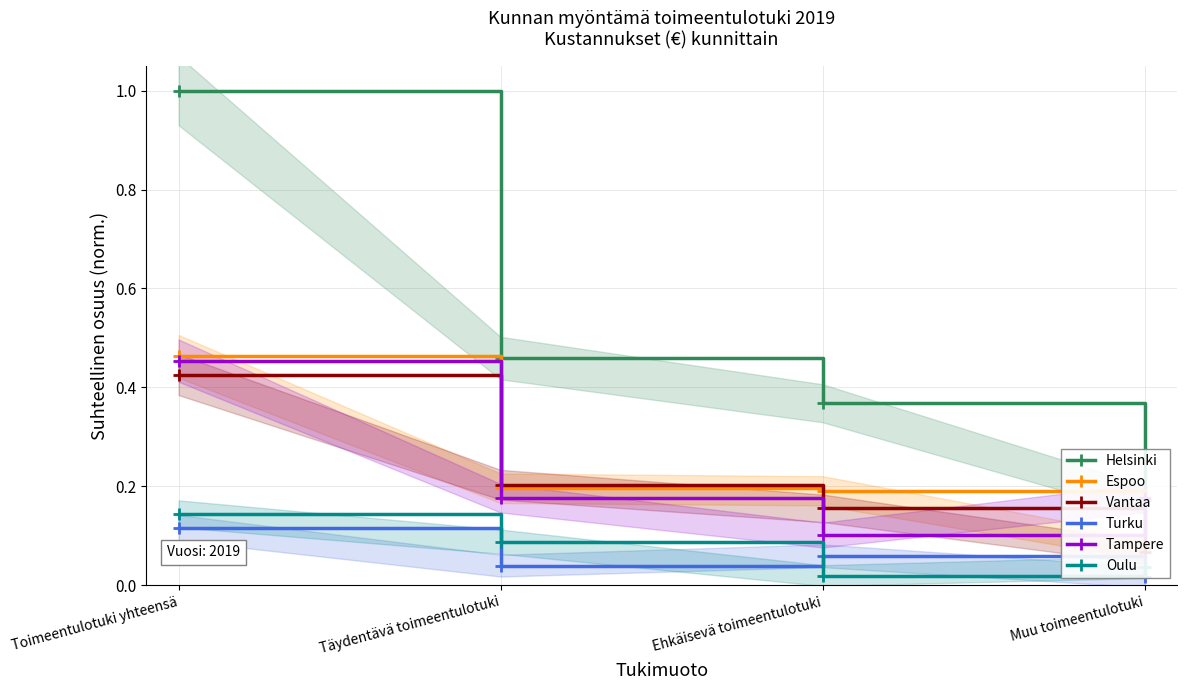

In Oulu, how many points are lower than both neighbors (excluding endpoints)?

1